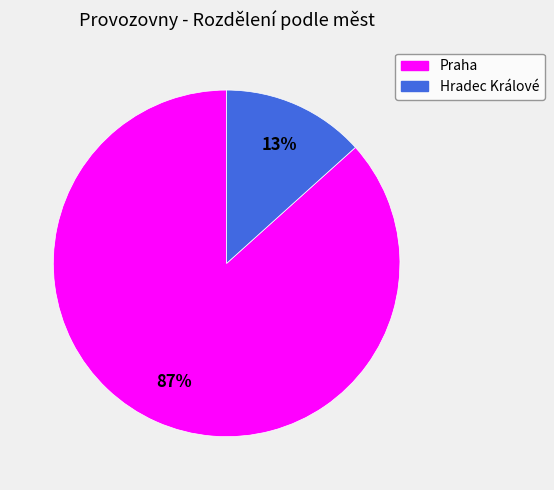

What percentage is the Praha slice, to the nearest percent?

87%